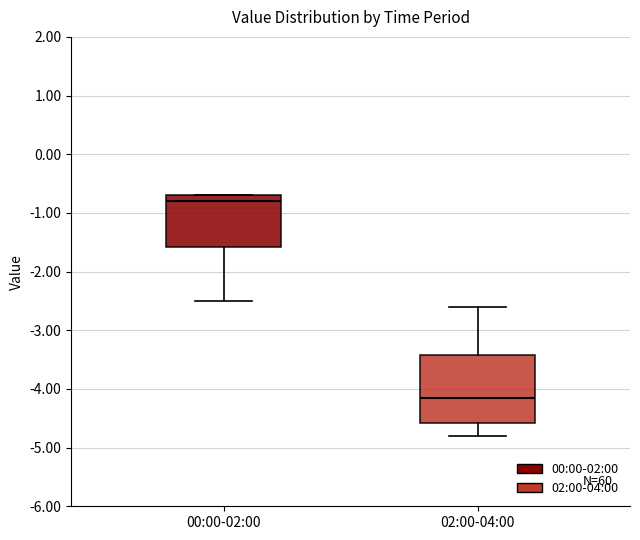

Reading left to right, read every box against the y-axis: the position of its median line, the range the box covers, and the ends of its whiskers. The values are not printed on the chart, so give them approximately, as read against the axis.

00:00-02:00: median -0.8, box -1.6 to -0.7, whiskers -2.5 to -0.7
02:00-04:00: median -4.1, box -4.6 to -3.4, whiskers -4.8 to -2.6